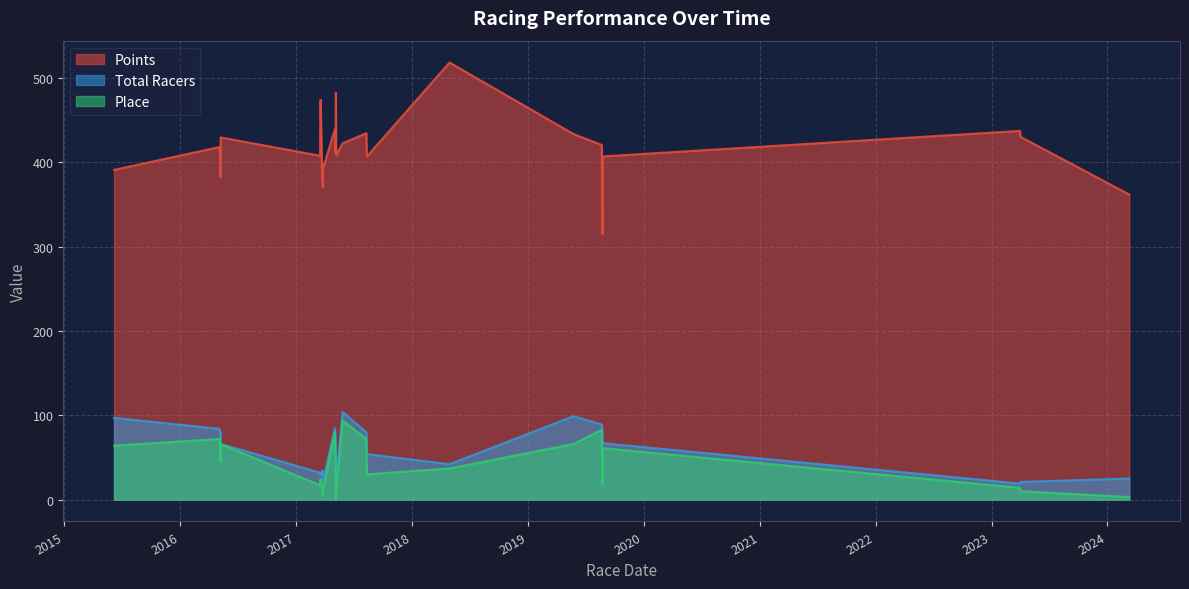

True or false: Points and Place intersect in this chart.

False